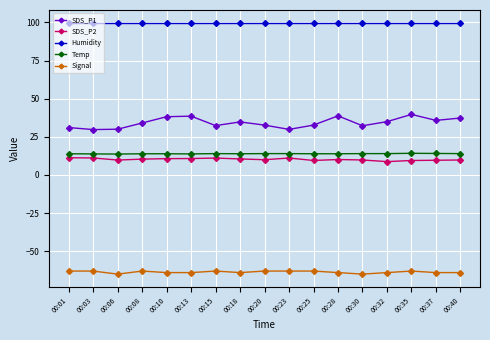

How many lines are shown in the chart?

5